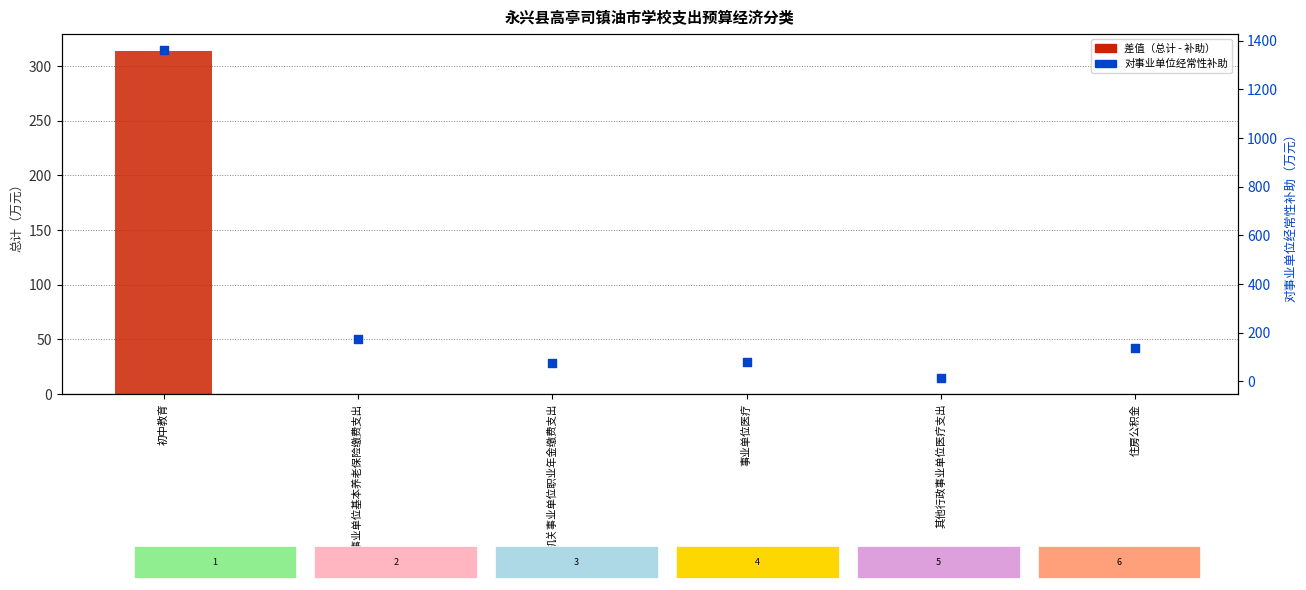

At how many categories does at least one series exceed 1191?

1